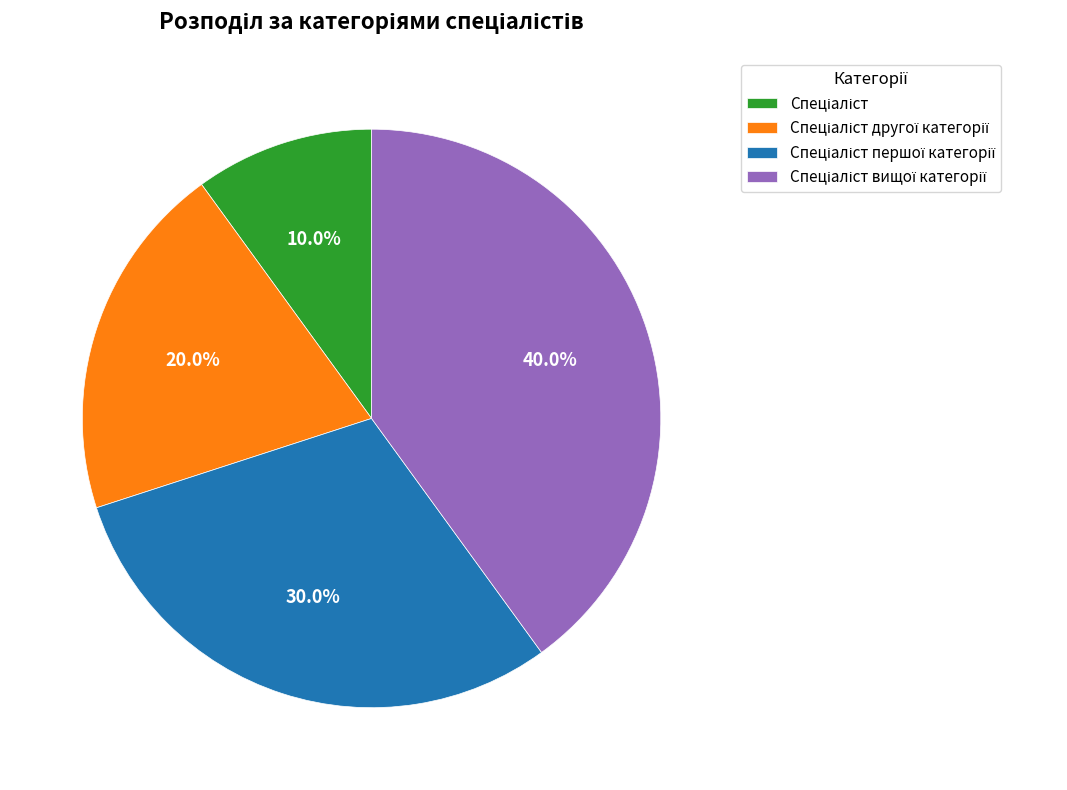

Does any single category account for the majority?

No